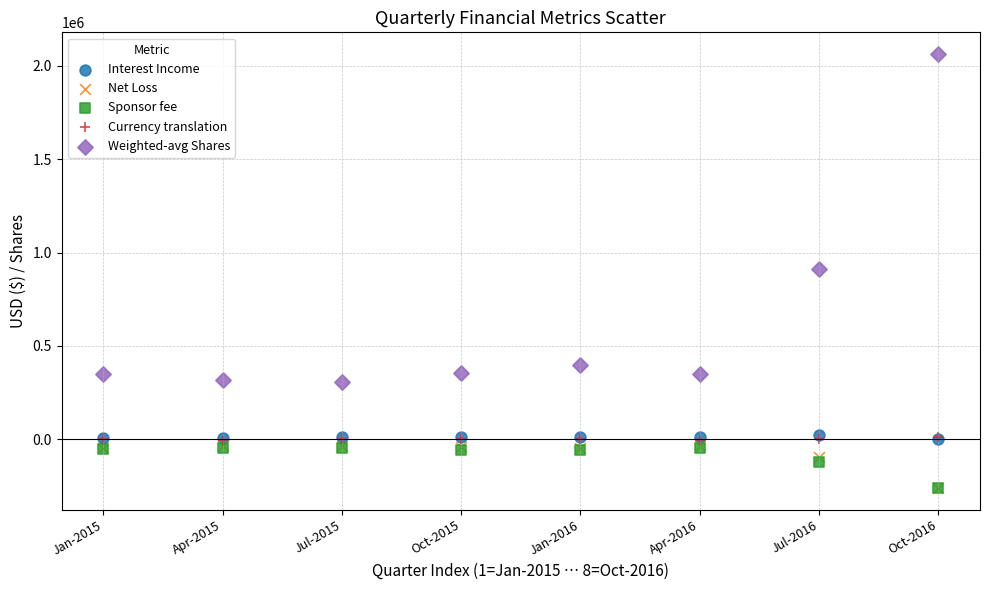

What are all the series names shown in the legend?

Interest Income, Net Loss, Sponsor fee, Currency translation, Weighted-avg Shares